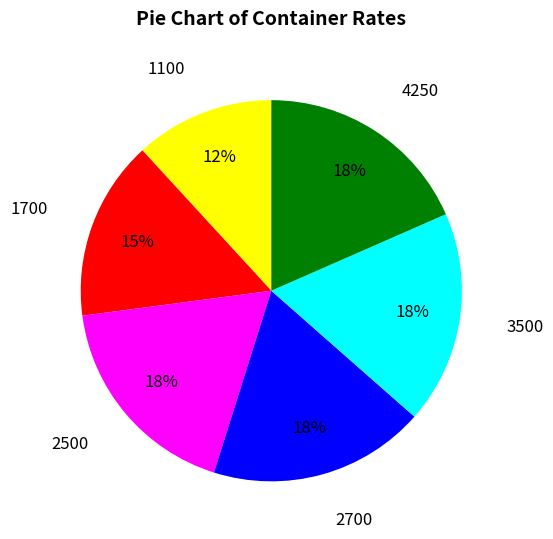

The 1100 slice represents 12% of the pie. True or false?

True